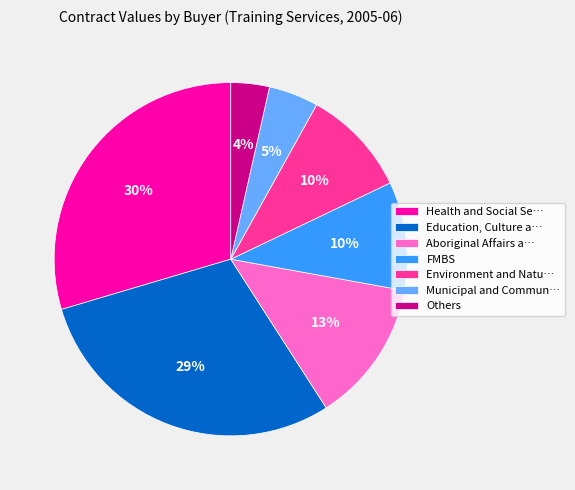

Does FMBS represent more than half of the total?

No